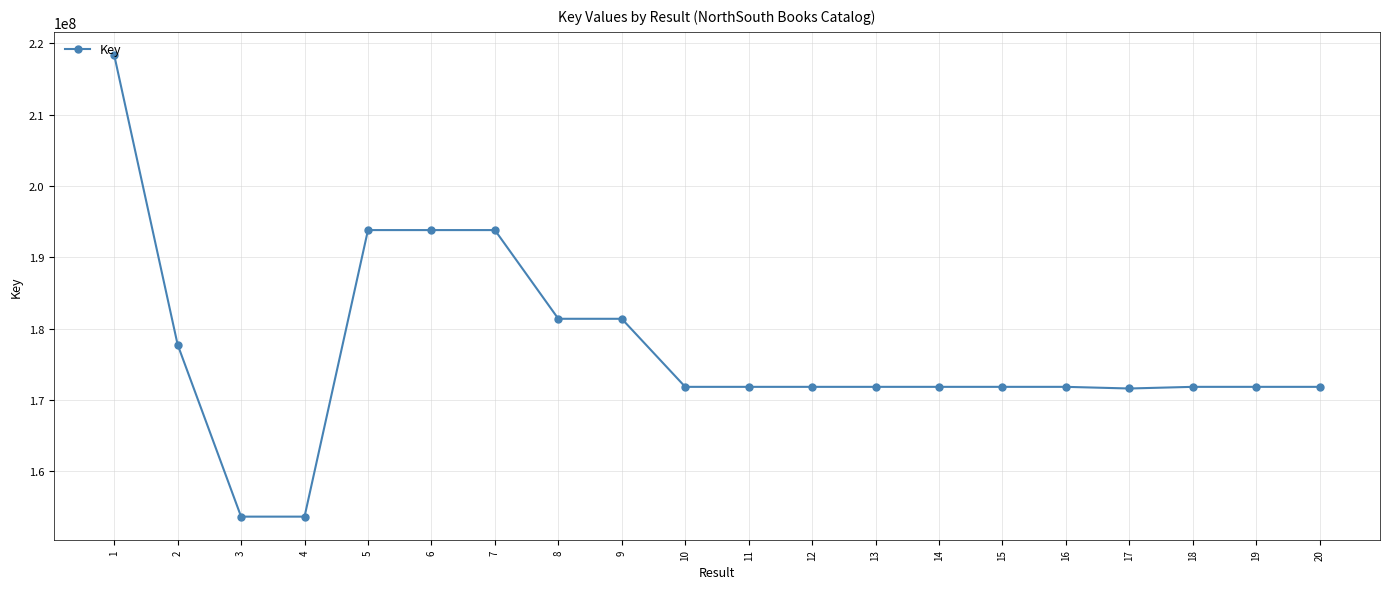

What is the sum of the values at 18 and 13?

343650846